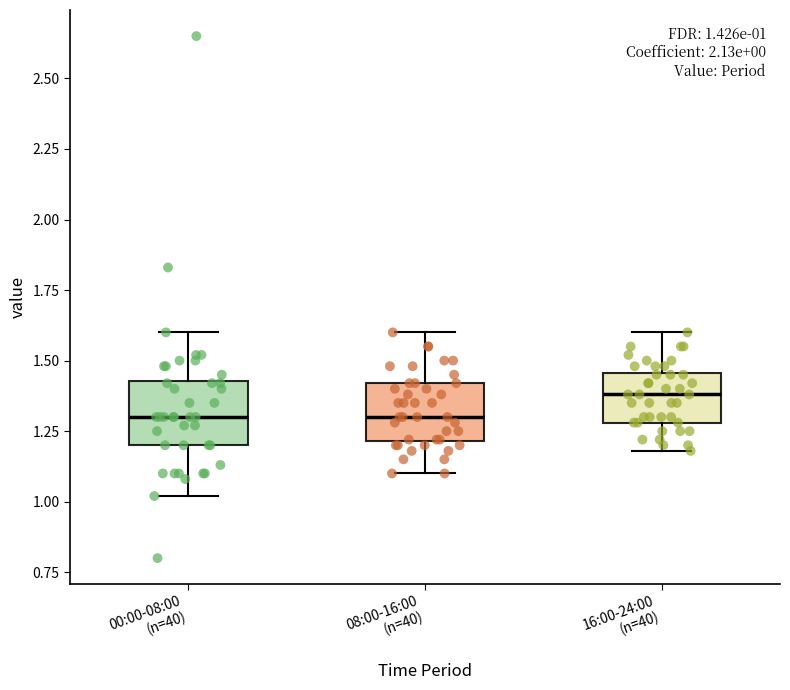

Which box has the highest median line?

16:00-24:00 (n=40)